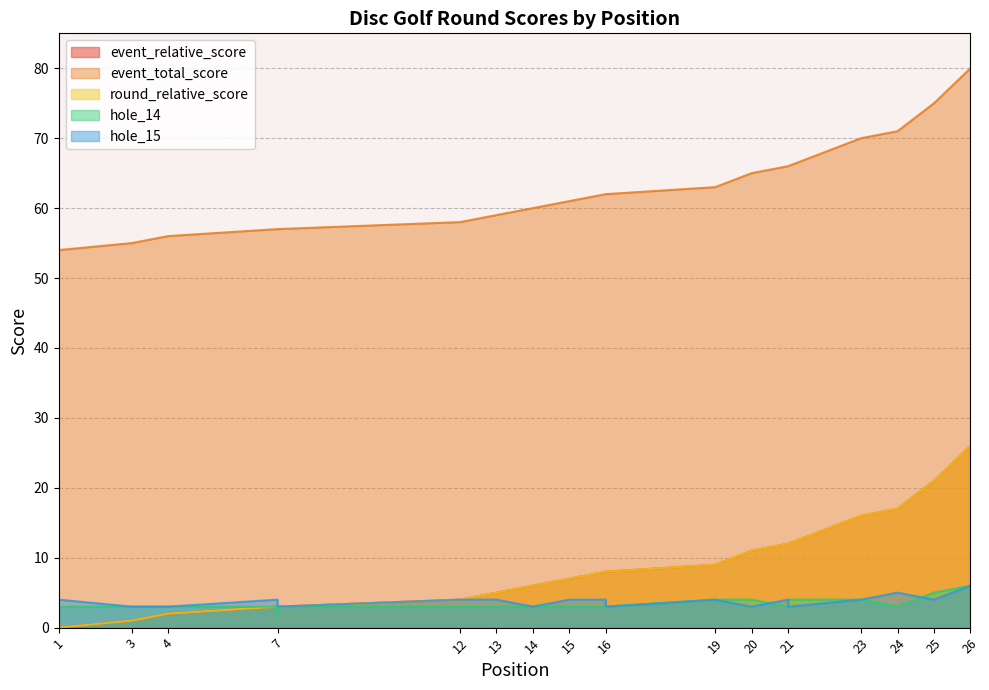

List the series in order of their peak value, lowest first.

hole_14, hole_15, event_relative_score, round_relative_score, event_total_score